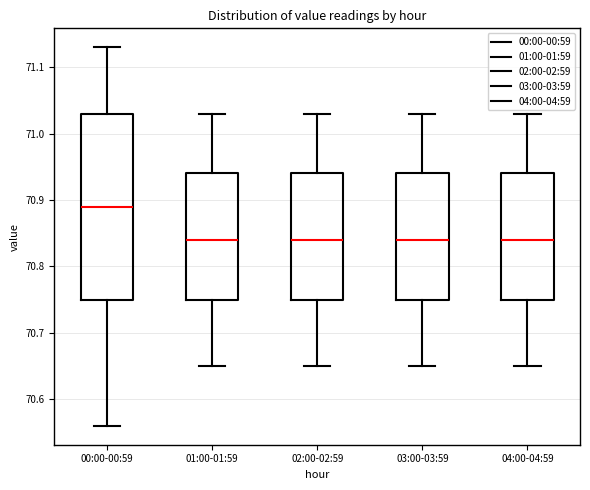

Which box has the highest median line?

00:00-00:59